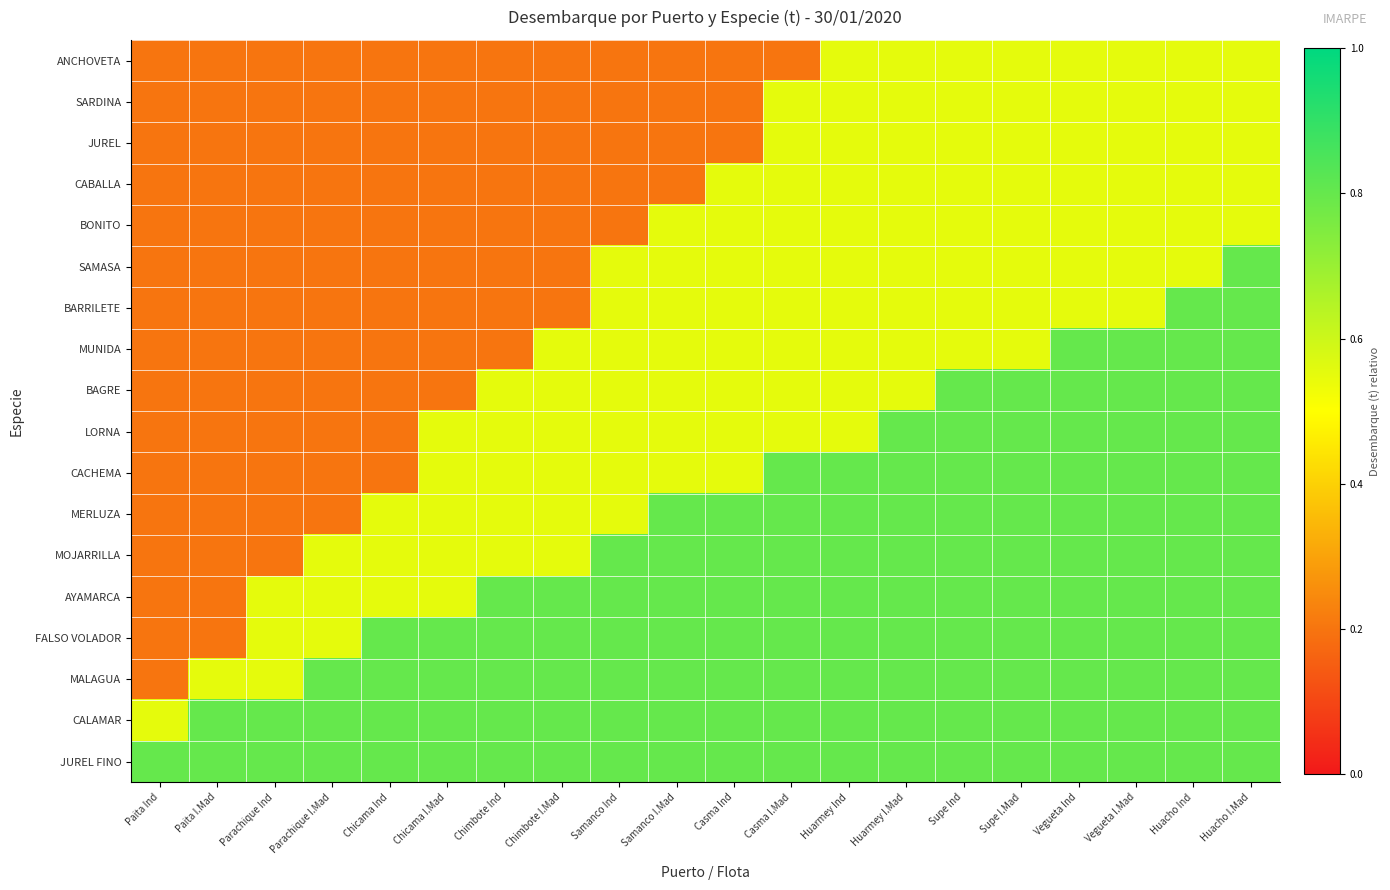

At how many categories does at least one series exceed 0?

20